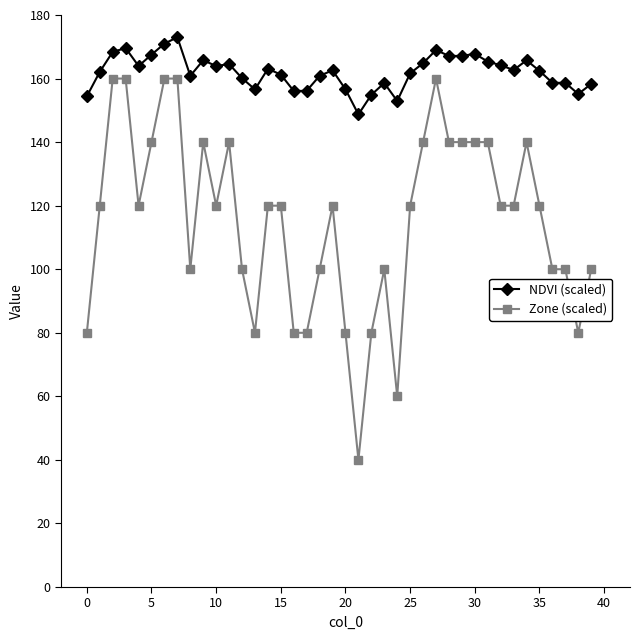

List the series in order of their overall mean, lowest first.

Zone (scaled), NDVI (scaled)